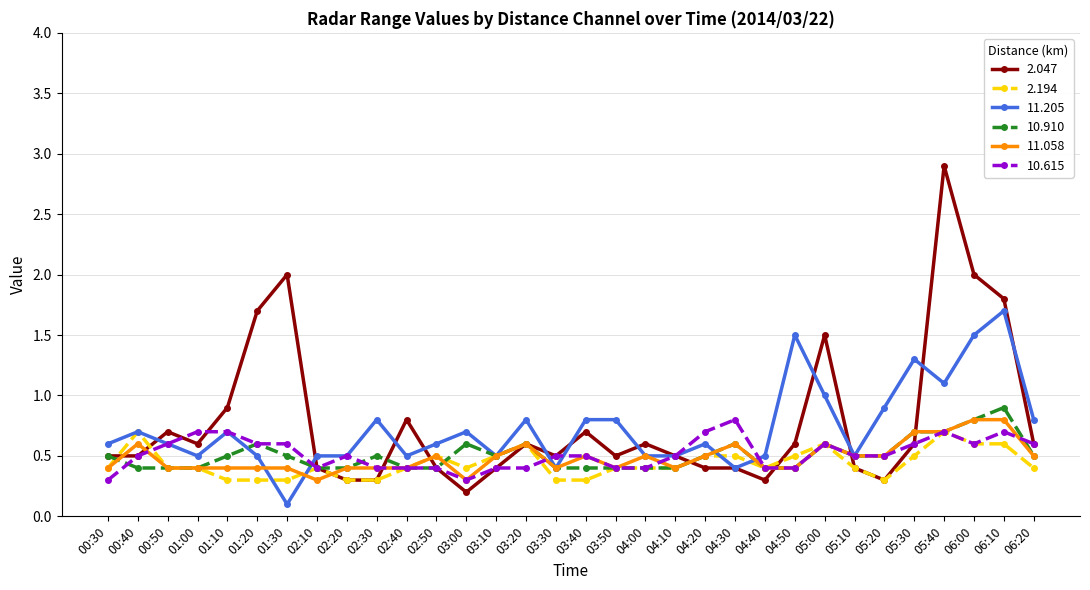

What is the label of the 18th point from the right?

03:20